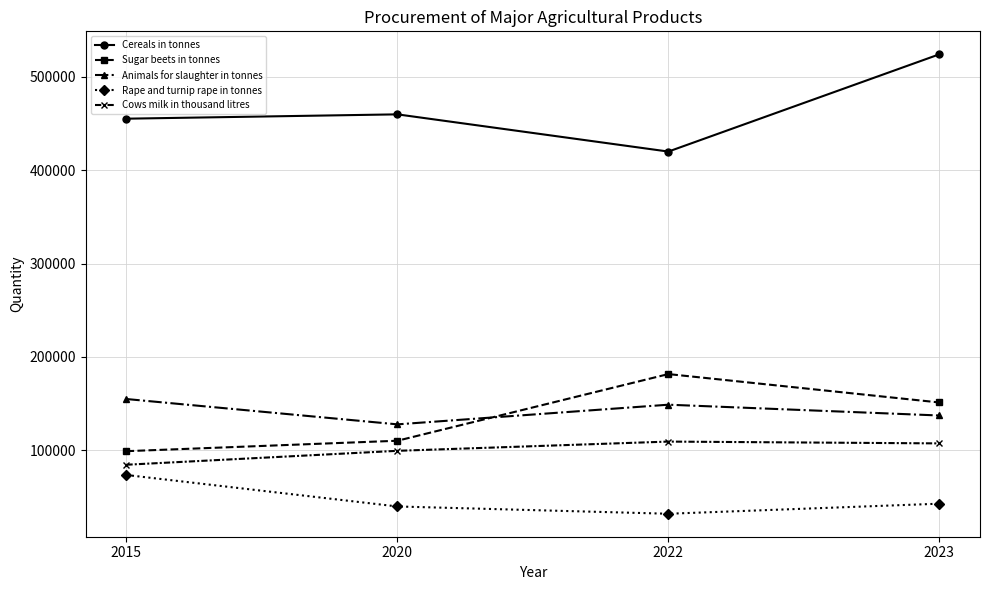

What is the greatest value displayed?

524328